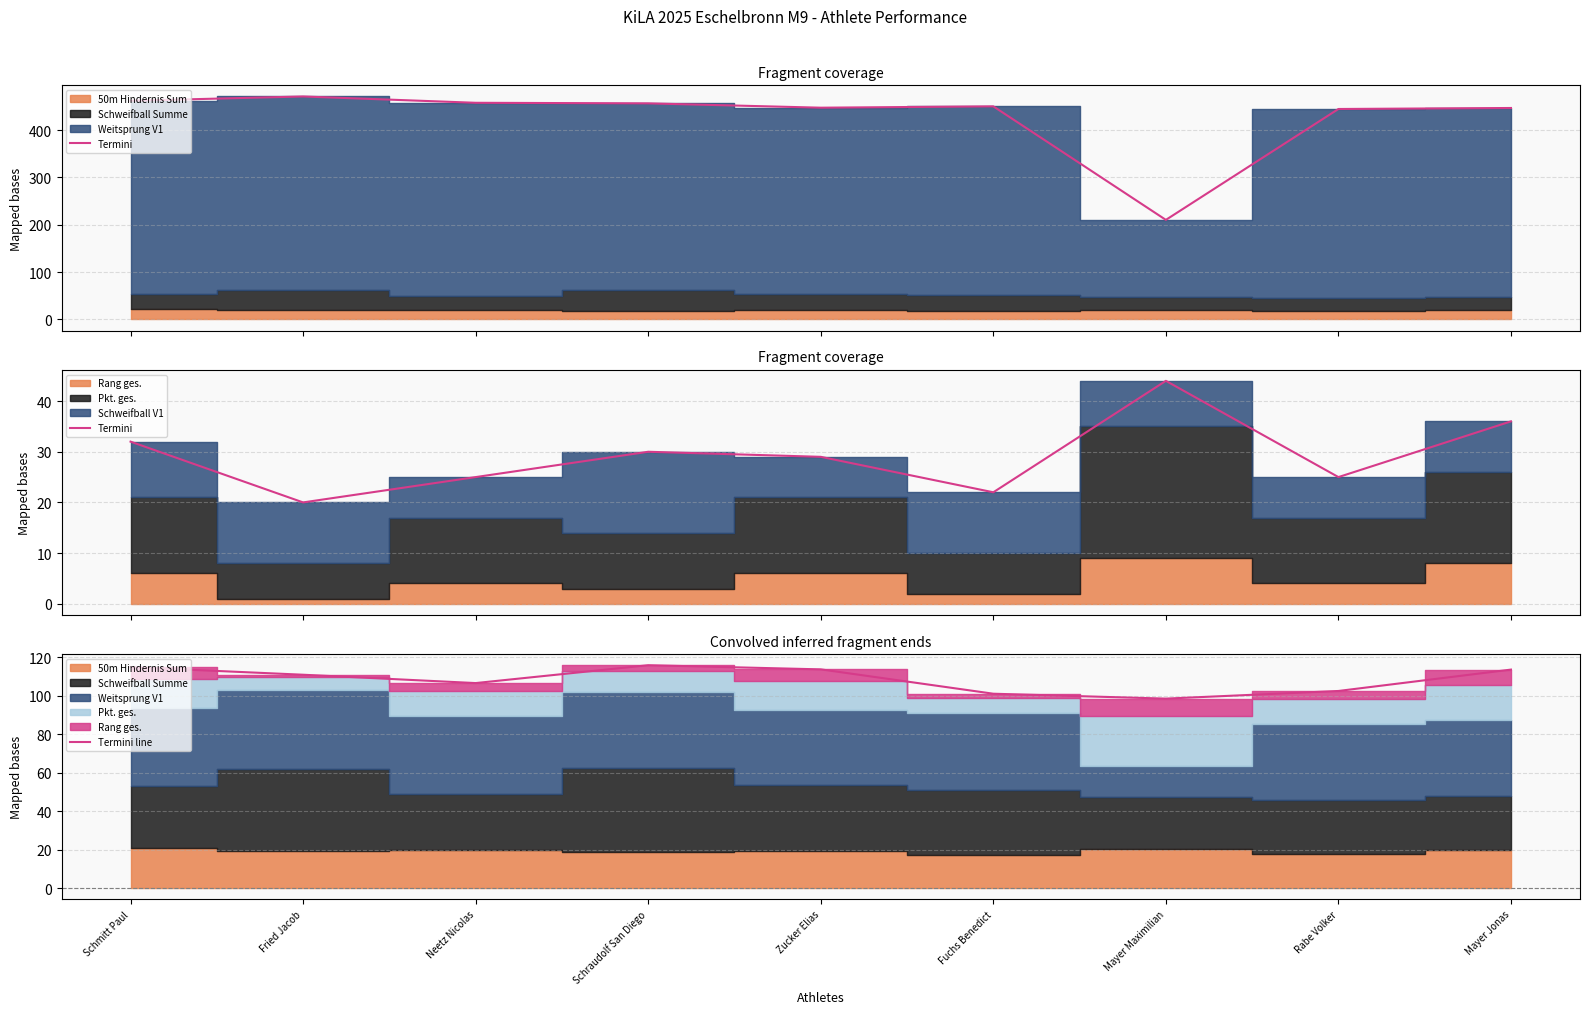

At which category is the sum across all series the highest?

Mayer Jonas